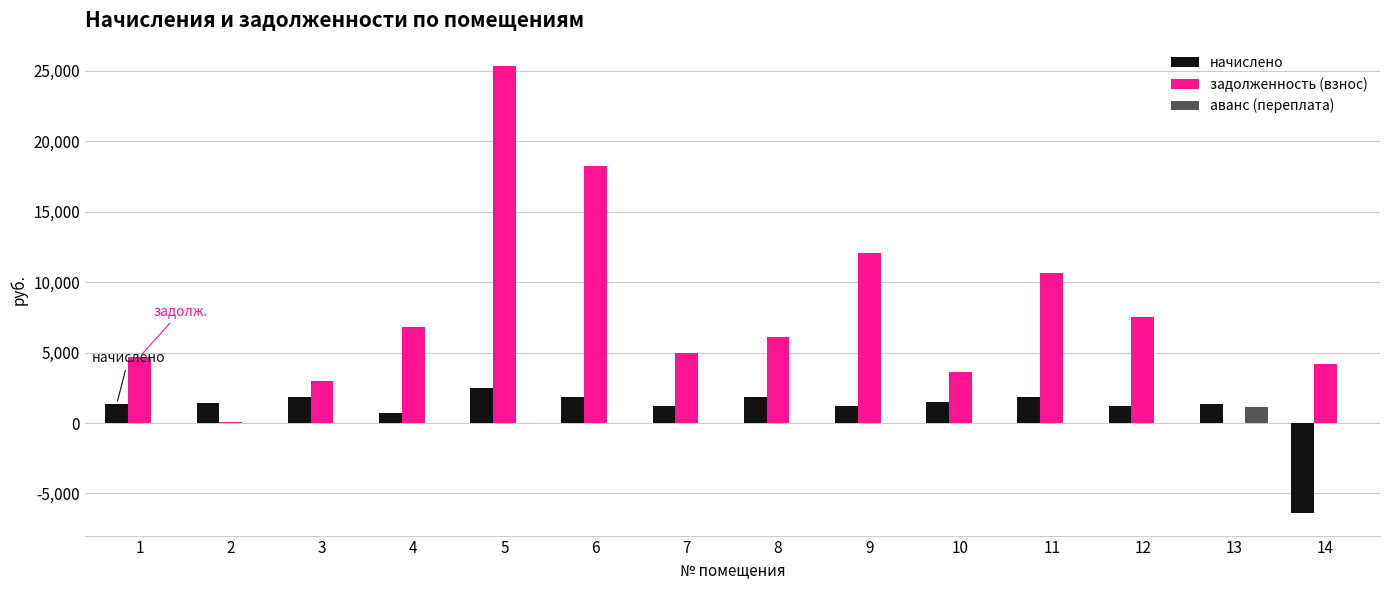

What is the spread (max minus min) of values at 11?

10673.4